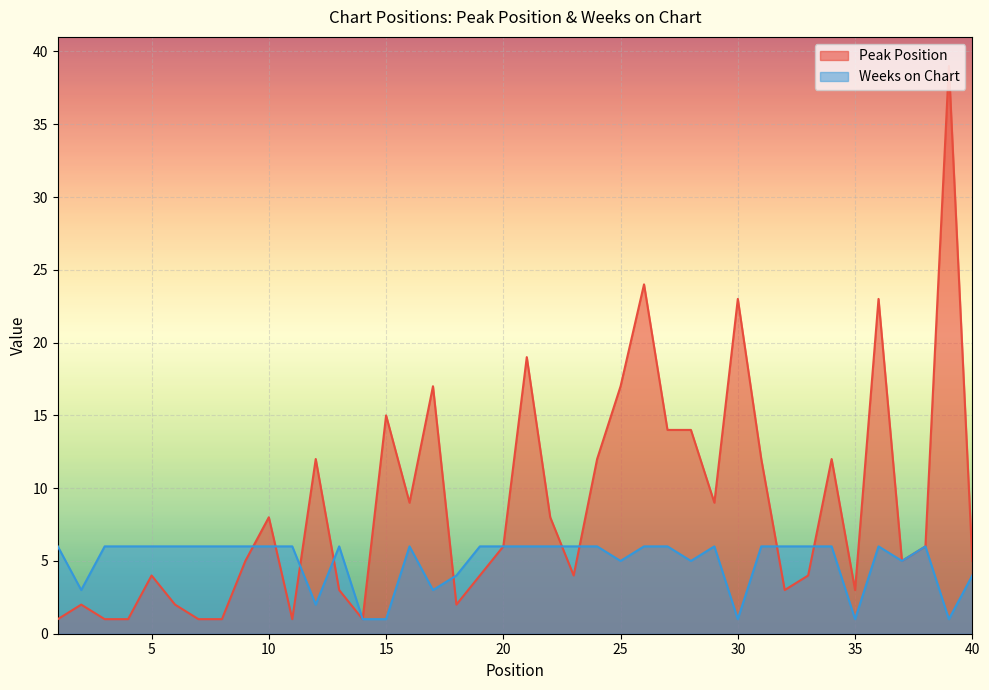

The Weeks on Chart series shows 0 at 15. True or false?

False